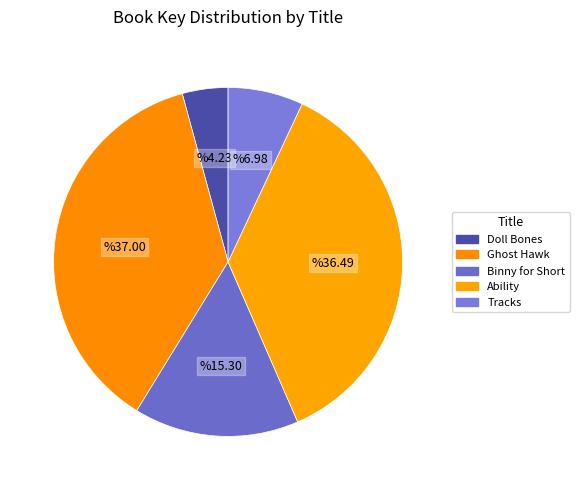

Does Tracks represent more than half of the total?

No